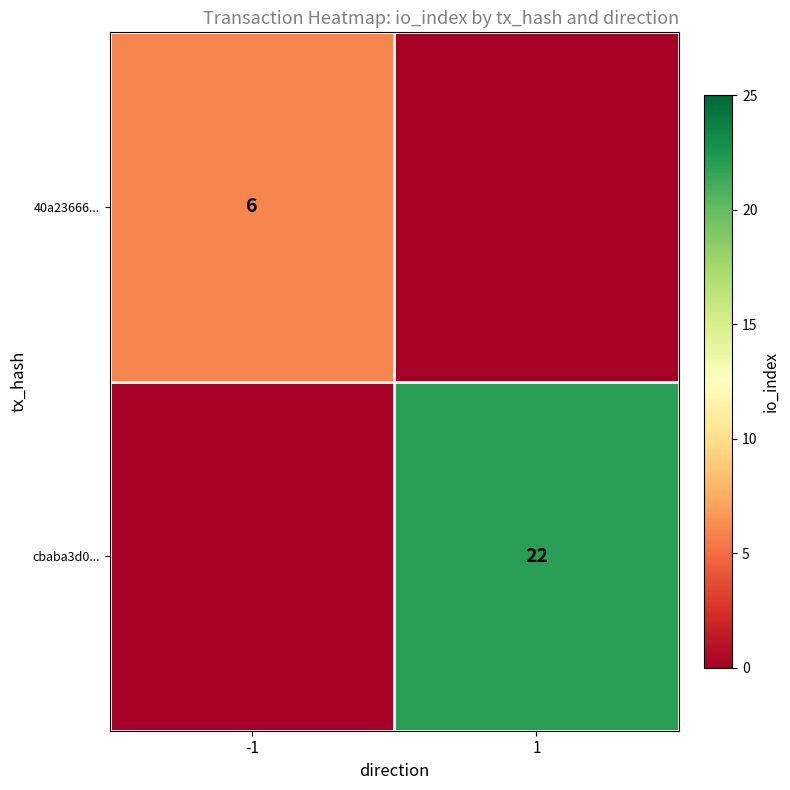

The cbaba3d0... series shows 22 at 1. True or false?

True